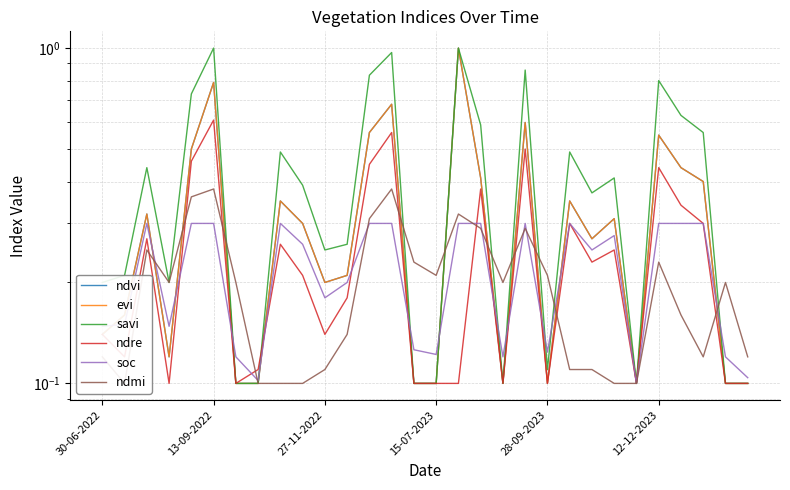

After their last crossing, which series has the higher values: savi or ndmi?

ndmi